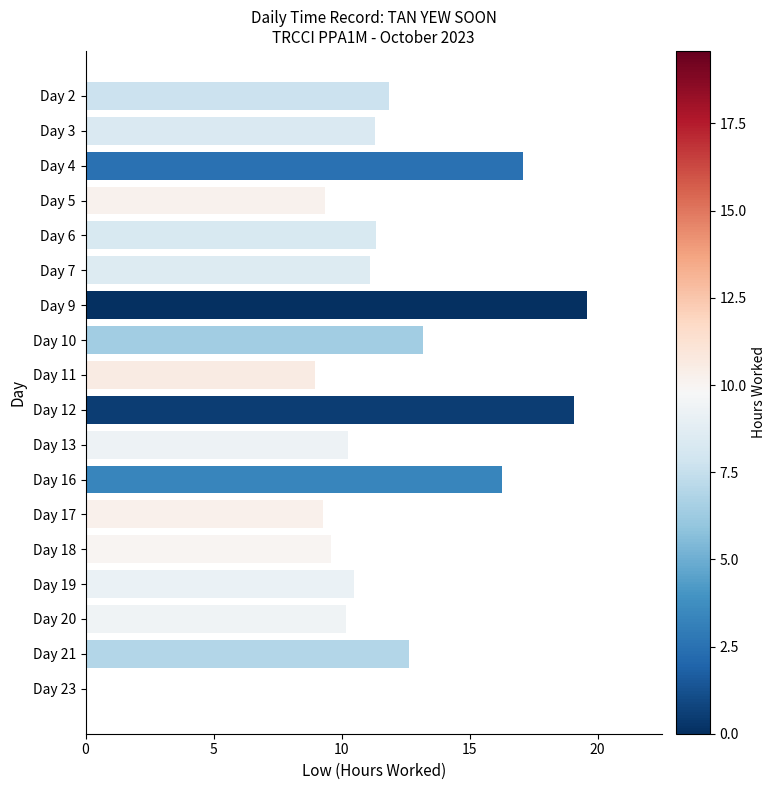

How many values are above zero?

17